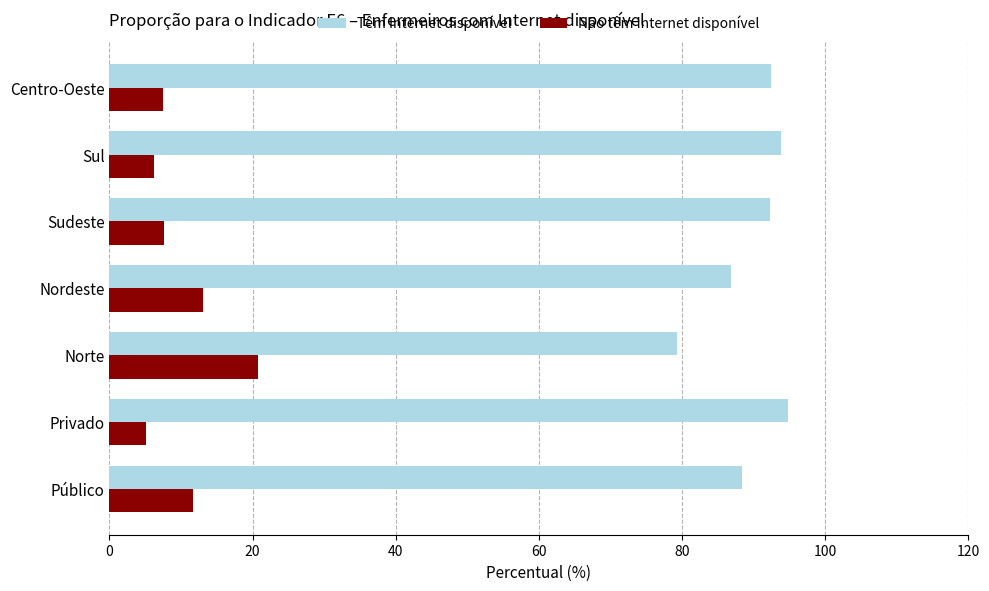

What is the spread (max minus min) of values at Público?

76.7